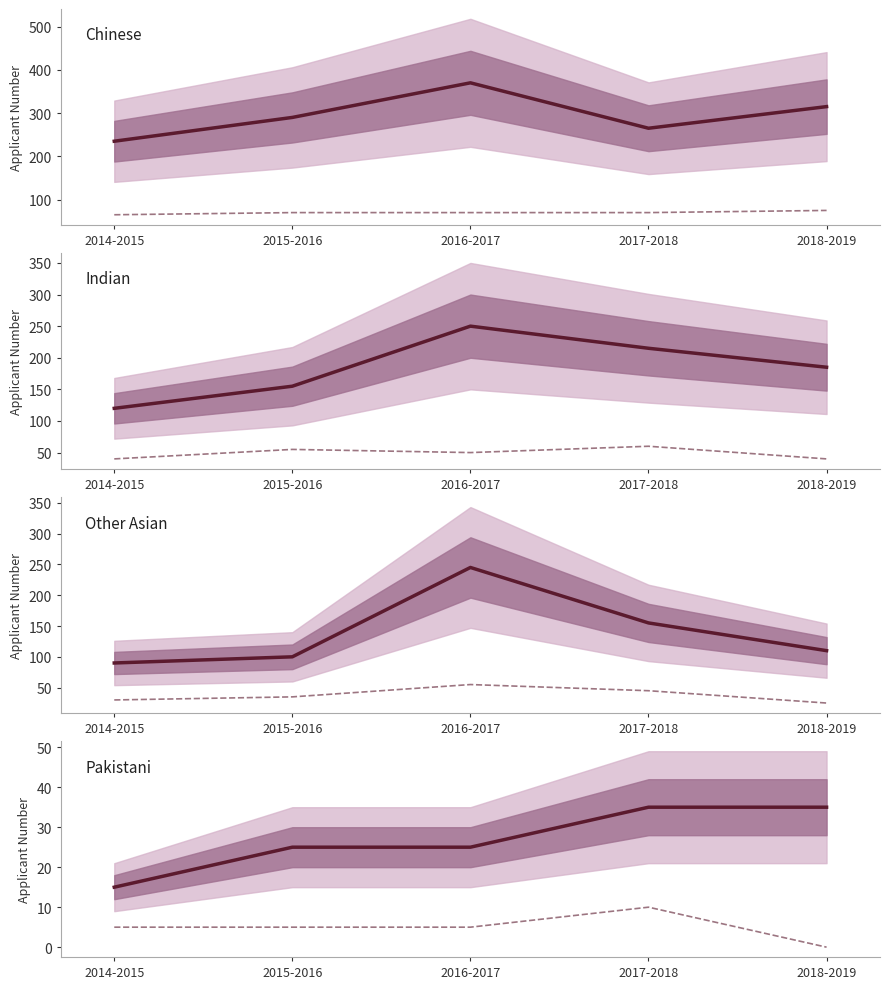

What position from the left is 2017-2018?

4